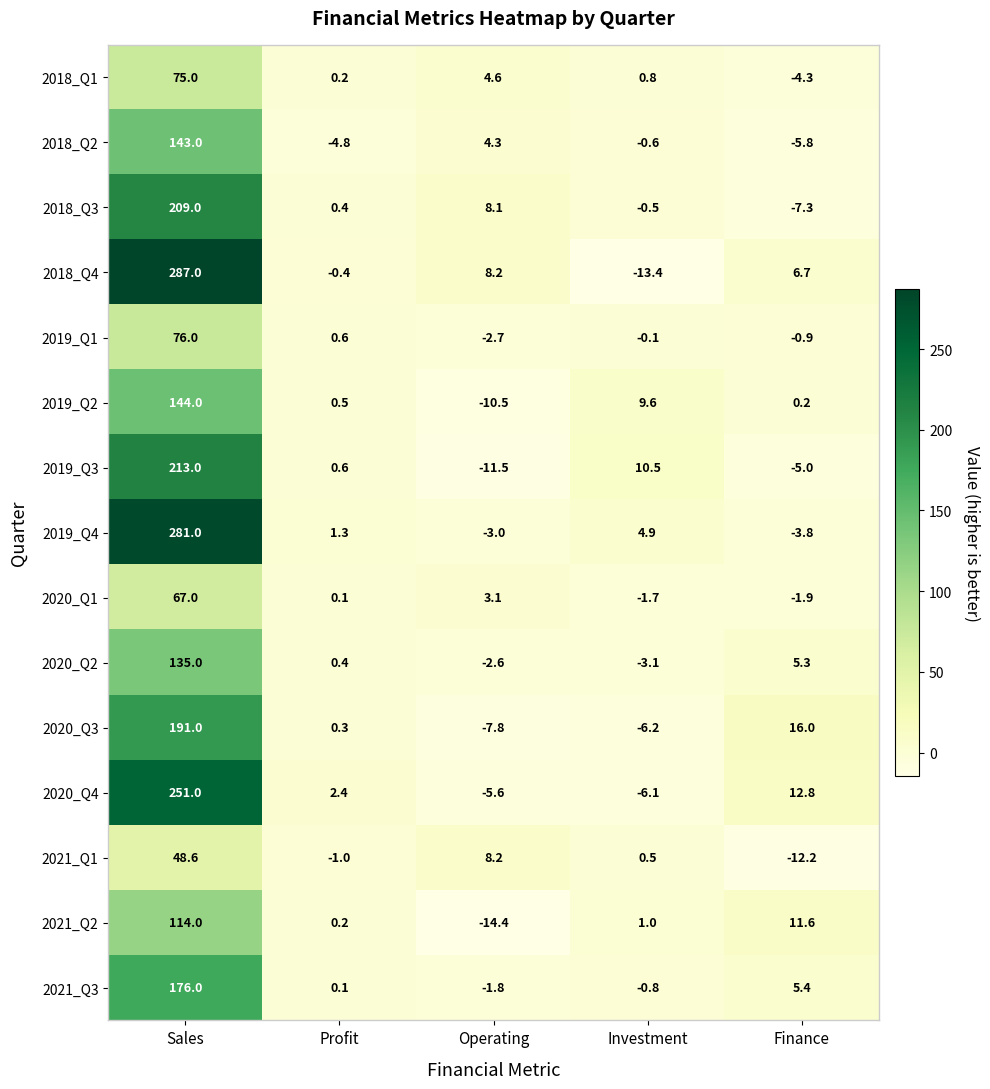

Which series changed the most between Sales and Profit?

2018_Q4